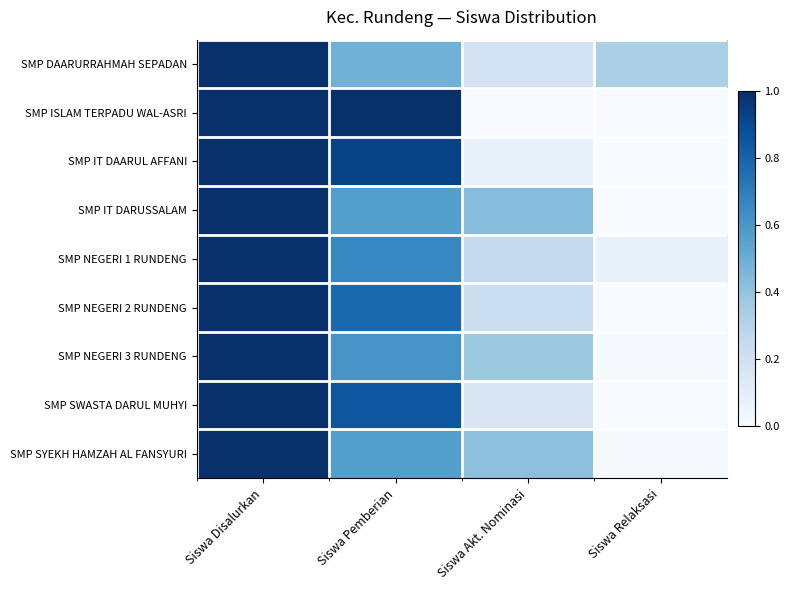

What is the total value across all series at Siswa Pemberian?

6.5